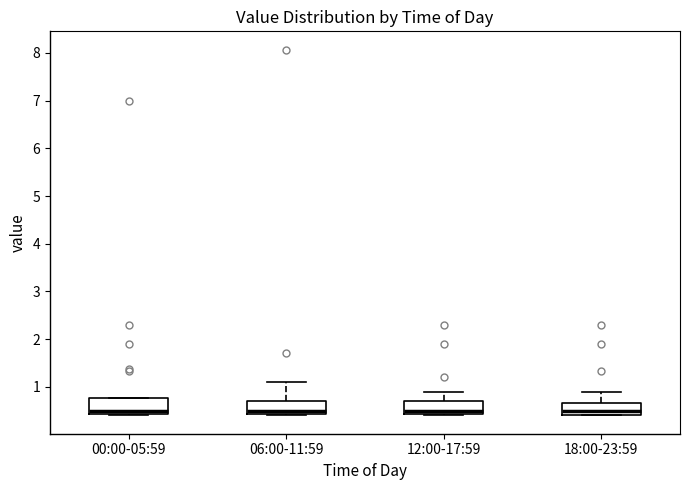

Where is the upper edge of the box for 12:00-17:59 on the y-axis? The values are not printed on the chart, so give them approximately, as read against the axis.

0.7